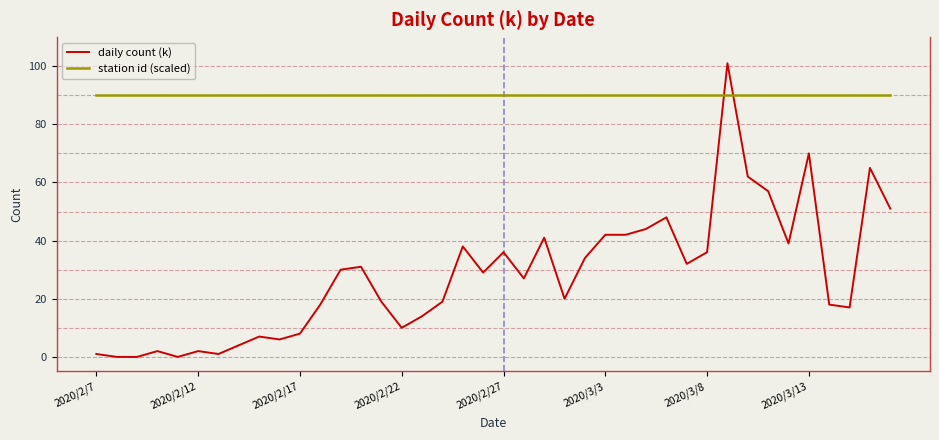

Which series has the largest total across all categories?

station id (scaled)